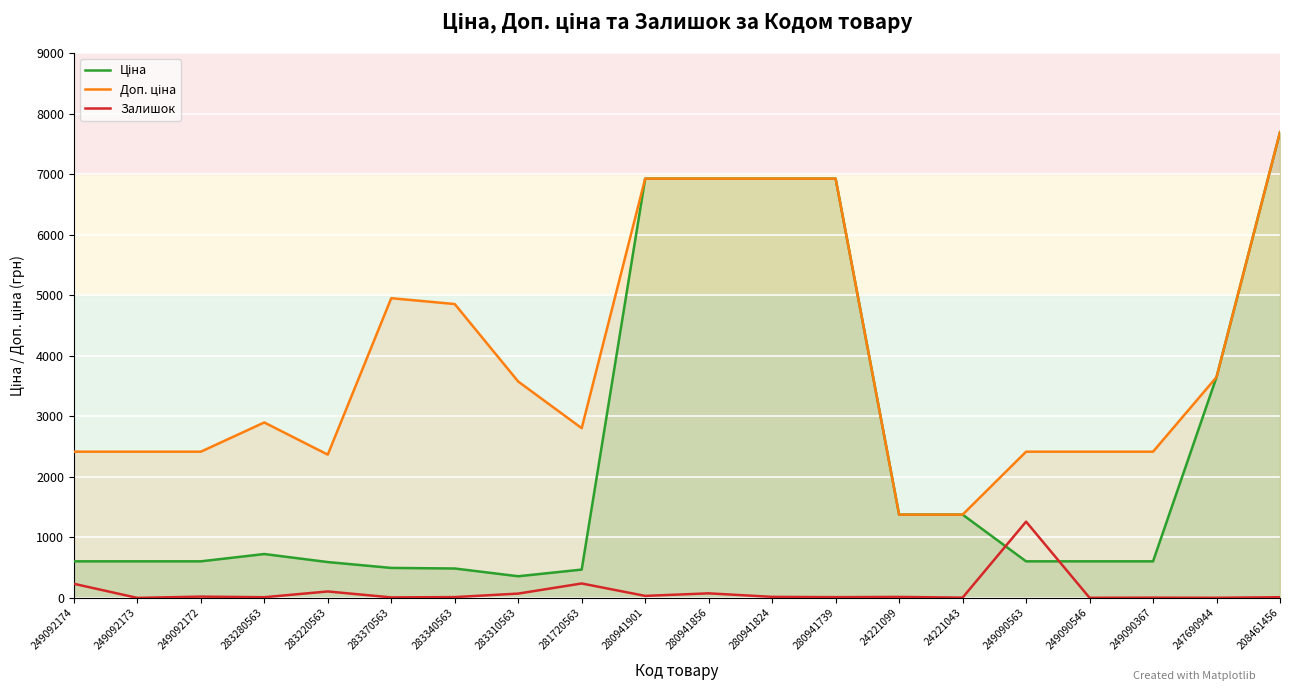

Is the value of Доп. ціна at 280941739 greater than the value of Ціна at 283370563?

Yes